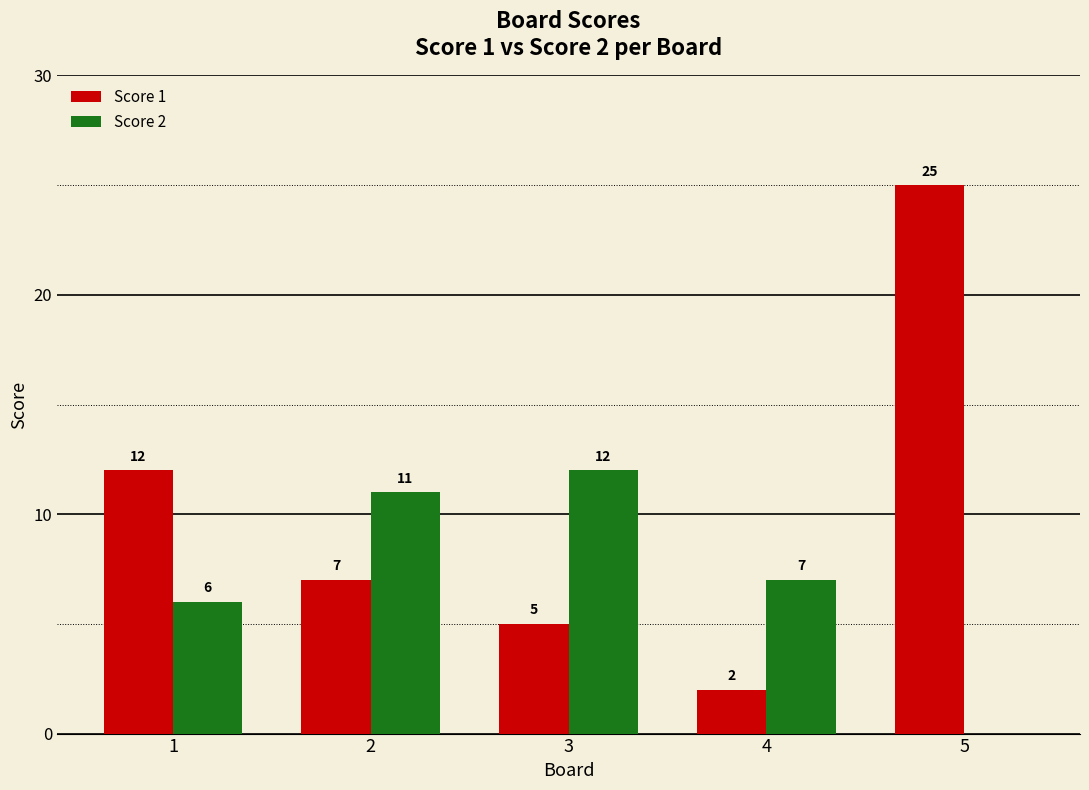

The Score 1 series shows 12 at 1. True or false?

True